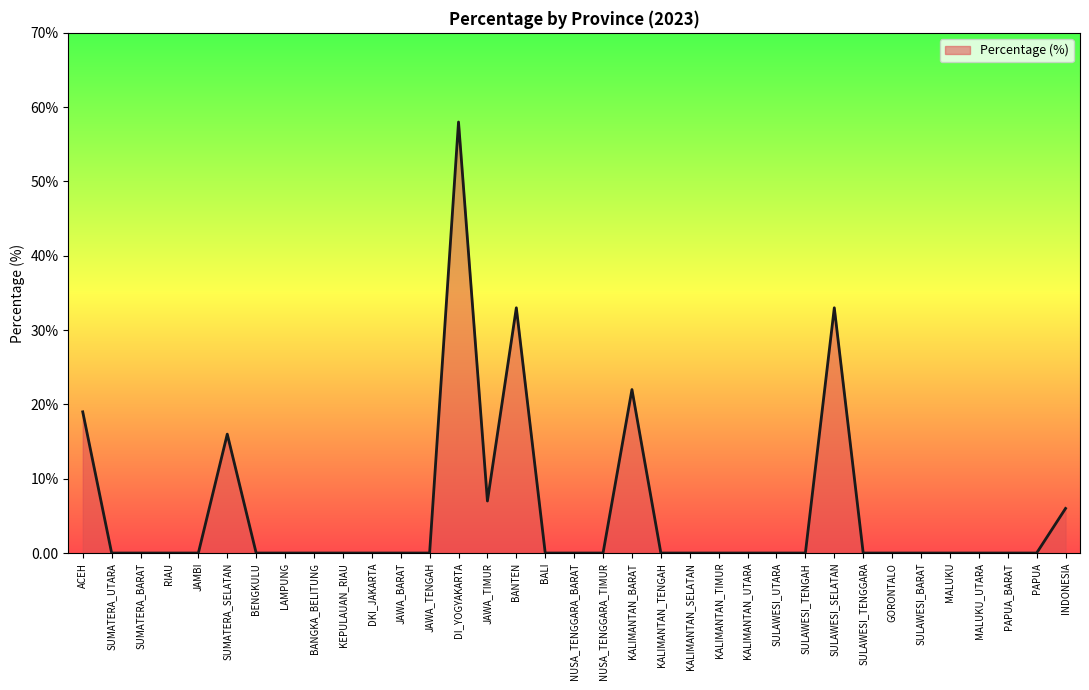

Rank the categories by value from highest to lowest.

DI_YOGYAKARTA, BANTEN, SULAWESI_SELATAN, KALIMANTAN_BARAT, ACEH, SUMATERA_SELATAN, JAWA_TIMUR, INDONESIA, SUMATERA_UTARA, SUMATERA_BARAT, RIAU, JAMBI, BENGKULU, LAMPUNG, BANGKA_BELITUNG, KEPULAUAN_RIAU, DKI_JAKARTA, JAWA_BARAT, JAWA_TENGAH, BALI, NUSA_TENGGARA_BARAT, NUSA_TENGGARA_TIMUR, KALIMANTAN_TENGAH, KALIMANTAN_SELATAN, KALIMANTAN_TIMUR, KALIMANTAN_UTARA, SULAWESI_UTARA, SULAWESI_TENGAH, SULAWESI_TENGGARA, GORONTALO, SULAWESI_BARAT, MALUKU, MALUKU_UTARA, PAPUA_BARAT, PAPUA